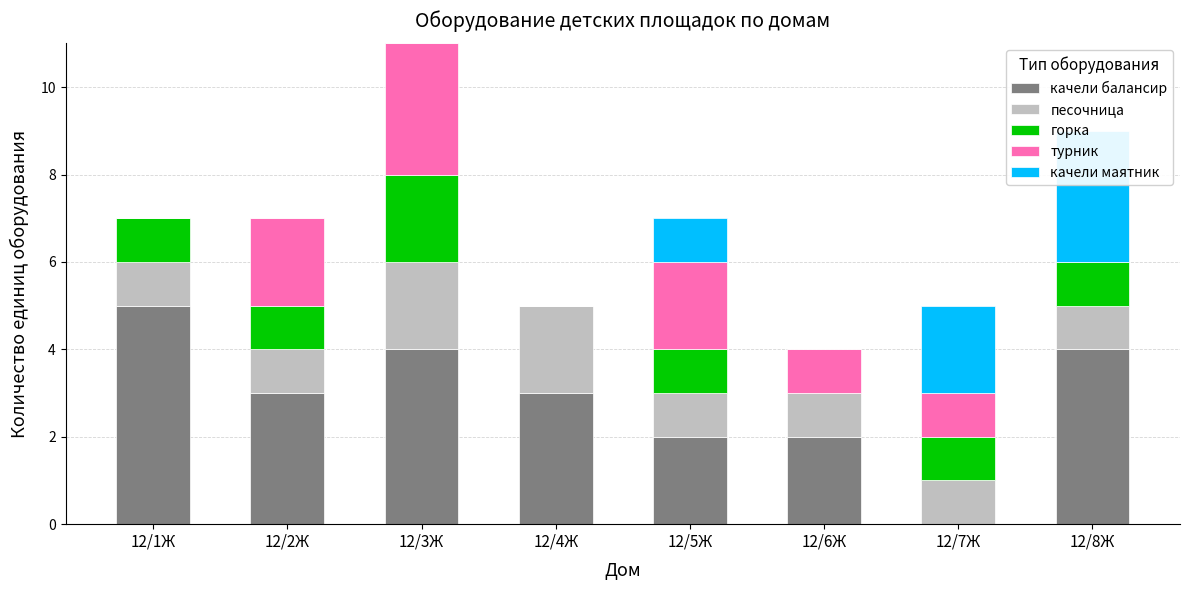

How many data points does each series have?

8